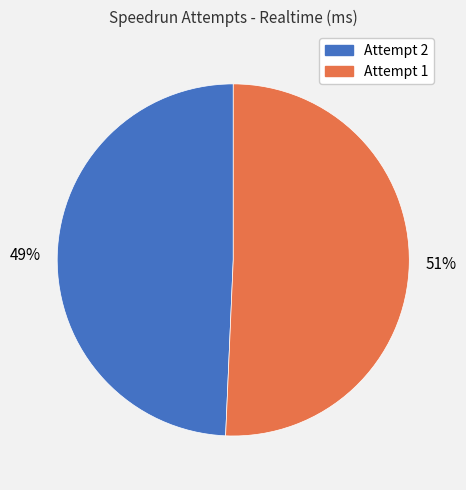

How many segments does this pie chart have?

2